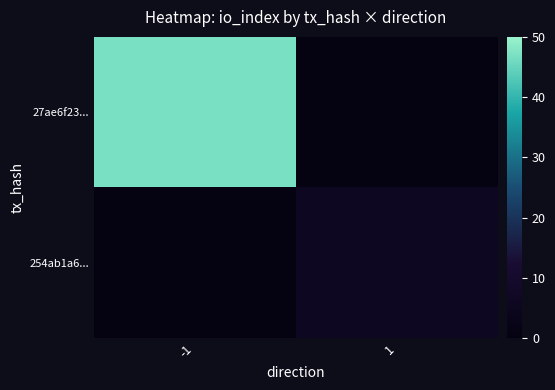

Which series has the widest spread of values?

27ae6f23...